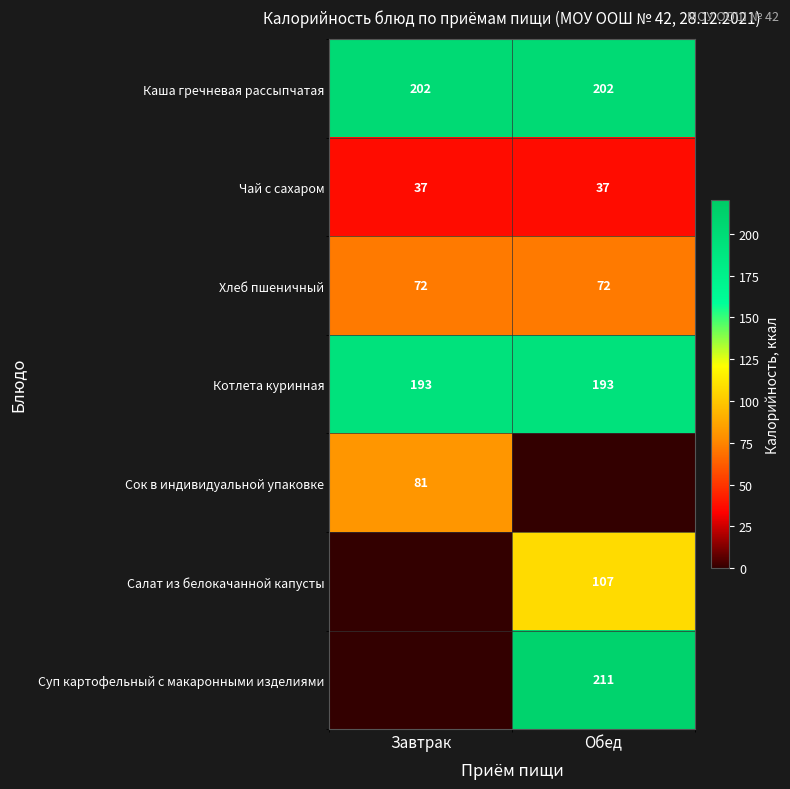

The Чай с сахаром series shows 53 at Обед. True or false?

False